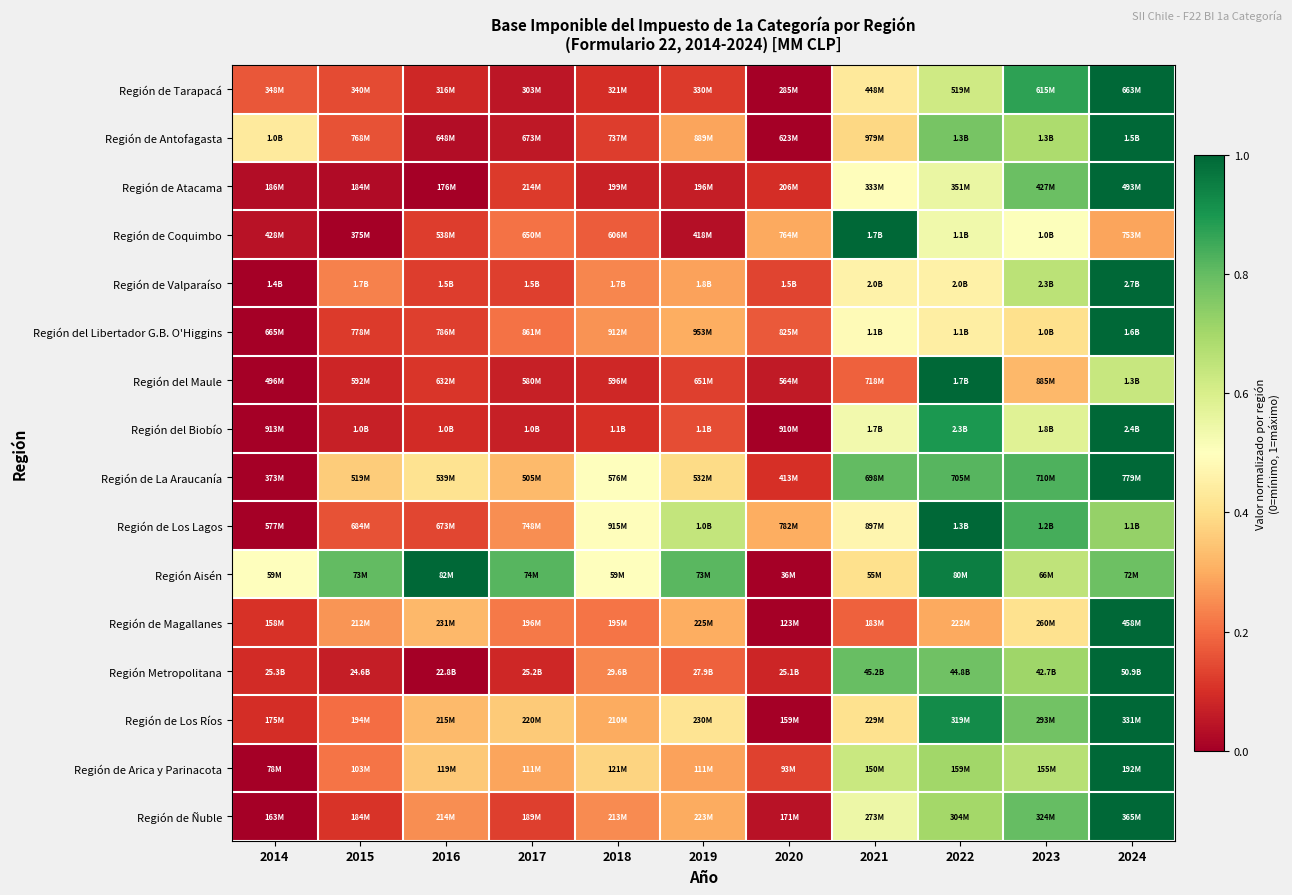

How many distinct data groups are displayed?

16